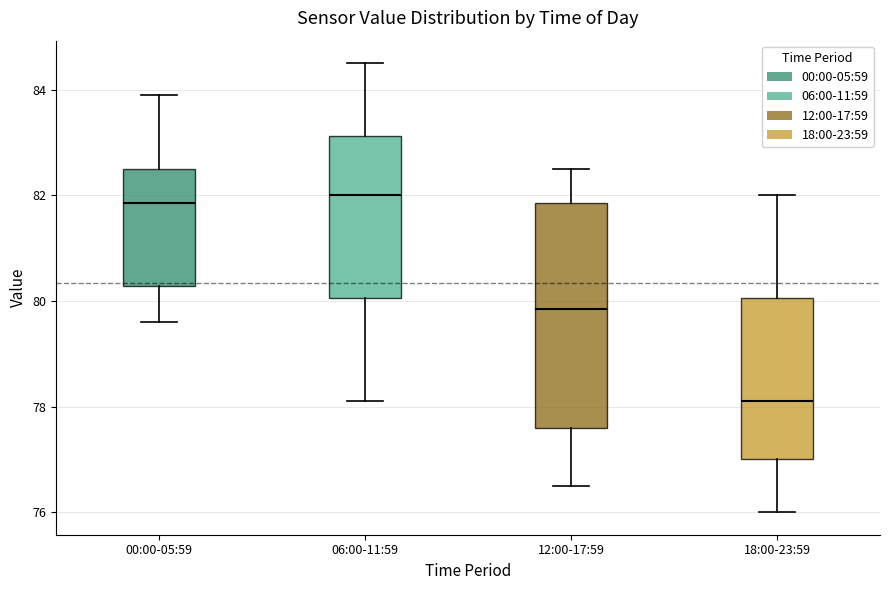

Reading left to right, transcribe this box plot: for each box, give where its median line is, the range the box spans, and where its two whiskers end, as read against the y-axis. The values are not printed on the chart, so give them approximately, as read against the axis.

00:00-05:59: median 81.8, box 80.2 to 82.6, whiskers 79.6 to 84.0
06:00-11:59: median 82.0, box 80.0 to 83.2, whiskers 78.2 to 84.6
12:00-17:59: median 79.8, box 77.6 to 81.8, whiskers 76.6 to 82.6
18:00-23:59: median 78.2, box 77.0 to 80.0, whiskers 76.0 to 82.0